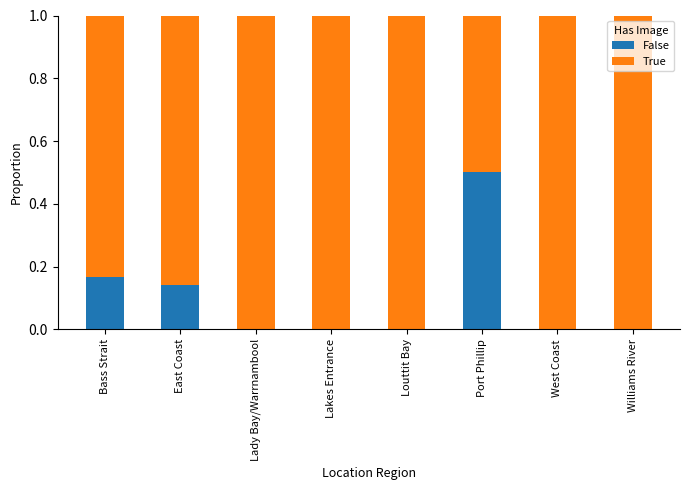

What is the total value across all series at Bass Strait?

1.0